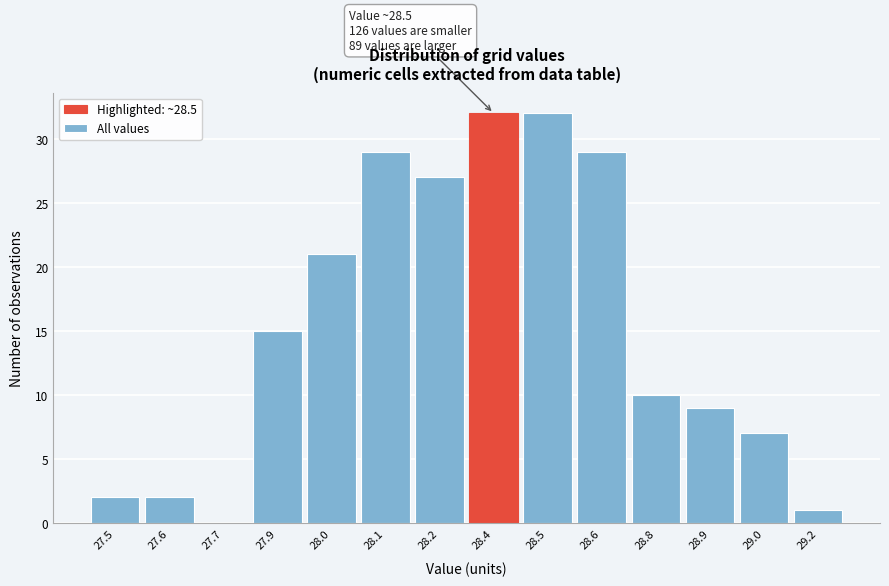

Reading right to left, extract all data points from this chart.

29.2=1	29.0=7	28.9=9	28.8=10	28.6=29	28.5=32	28.4=32	28.2=27	28.1=29	28.0=21	27.9=15	27.7=0	27.6=2	27.5=2